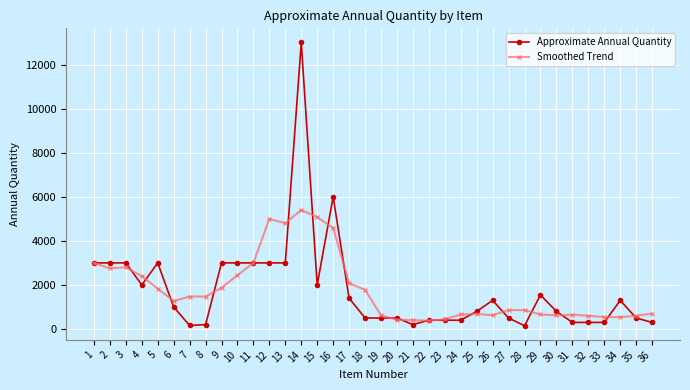

True or false: Smoothed Trend has a value of 643.8 at 18.

False